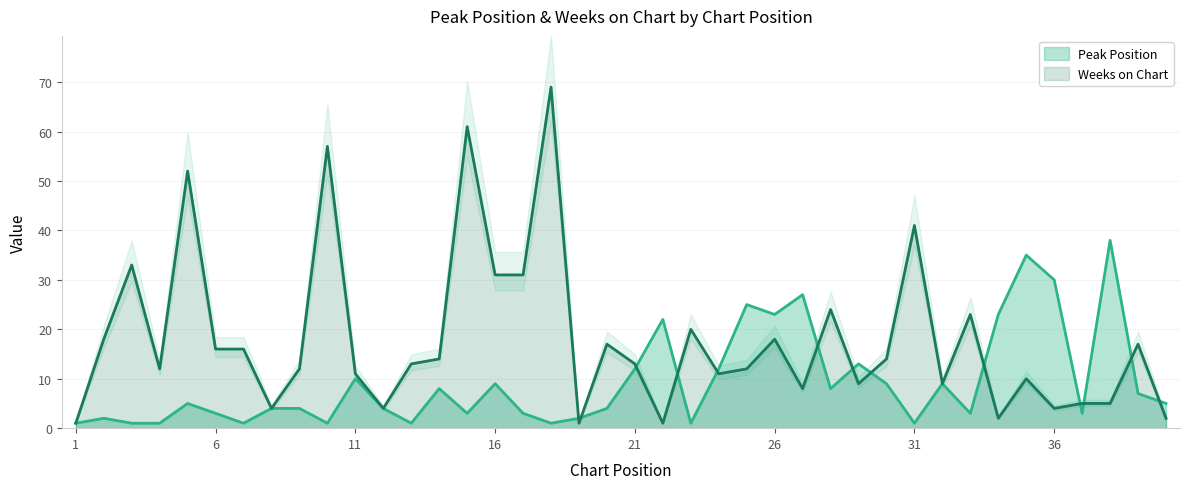

What is the average value of the Weeks on Chart series?

18